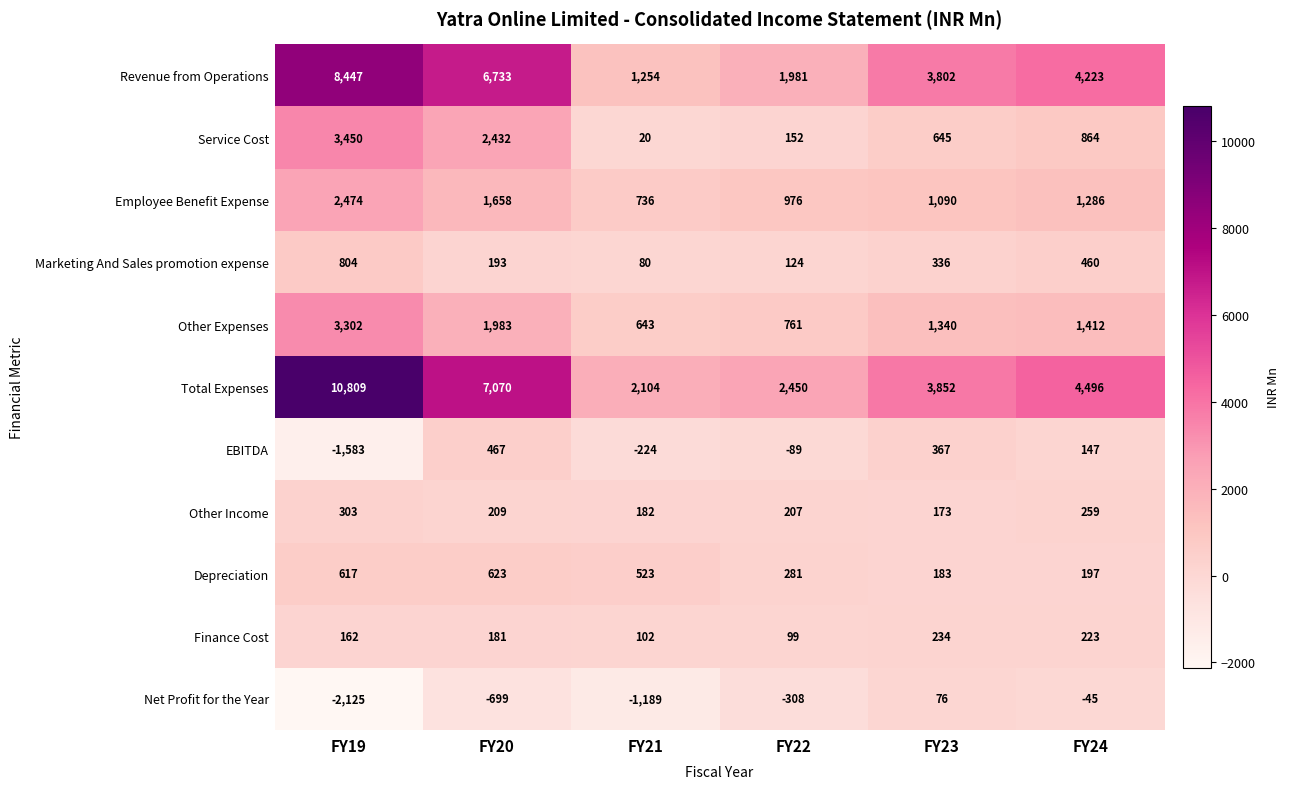

At how many categories does at least one series exceed 1081?

6